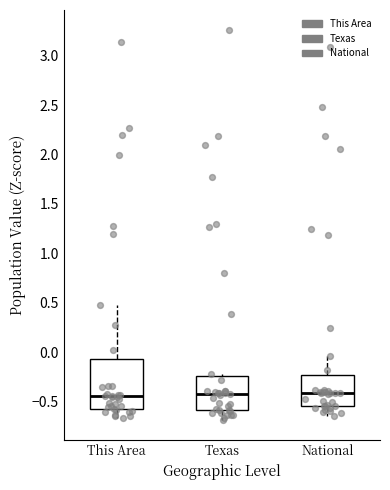

Where is the upper edge of the box for Texas on the y-axis? The values are not printed on the chart, so give them approximately, as read against the axis.

-0.25